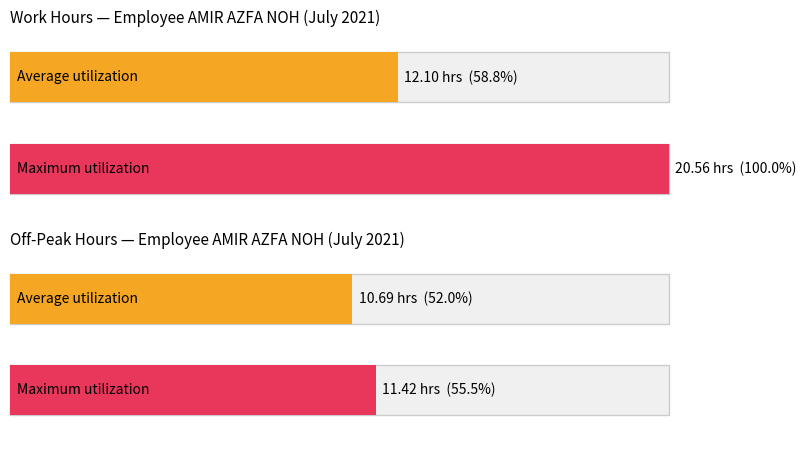

Is it true that Maximum utilization equals 11.1 at 12?

True